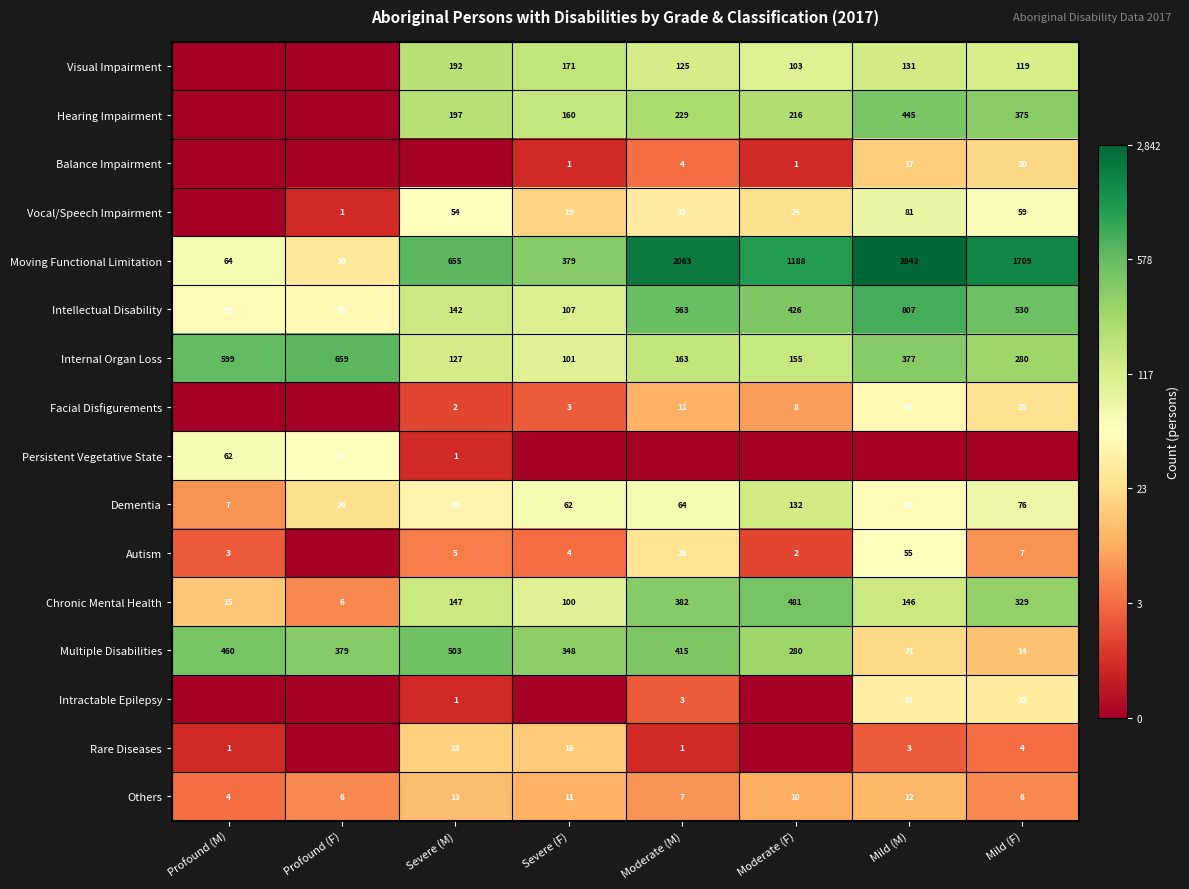

True or false: Multiple Disabilities has a value of 460 at Profound (M).

True